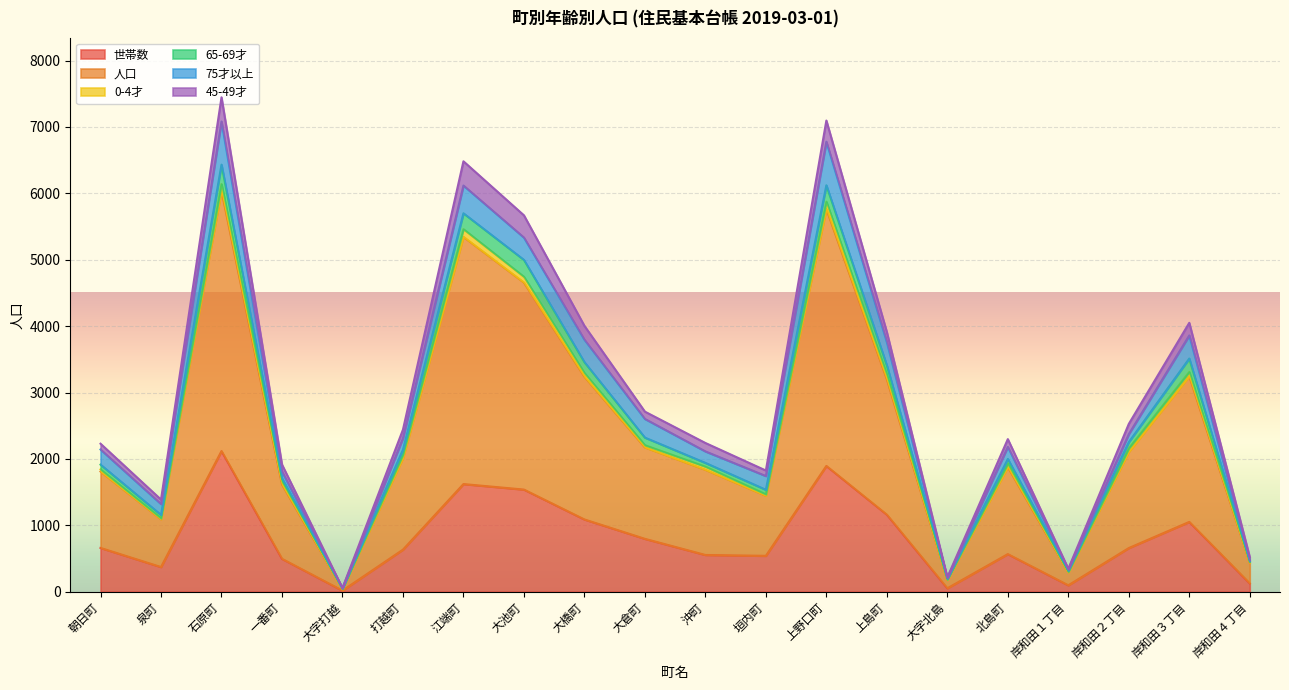

True or false: 人口 and 45-49才 cross at least once.

False